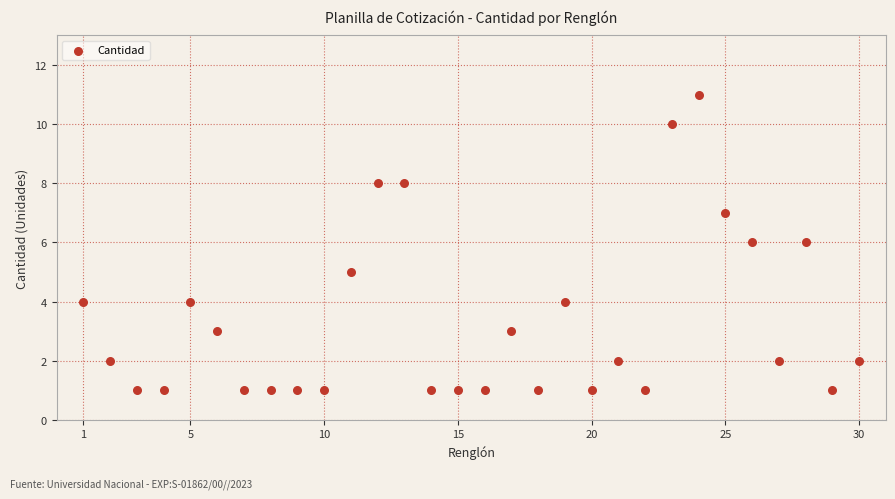

What is the range of X values (max minus min)?

29